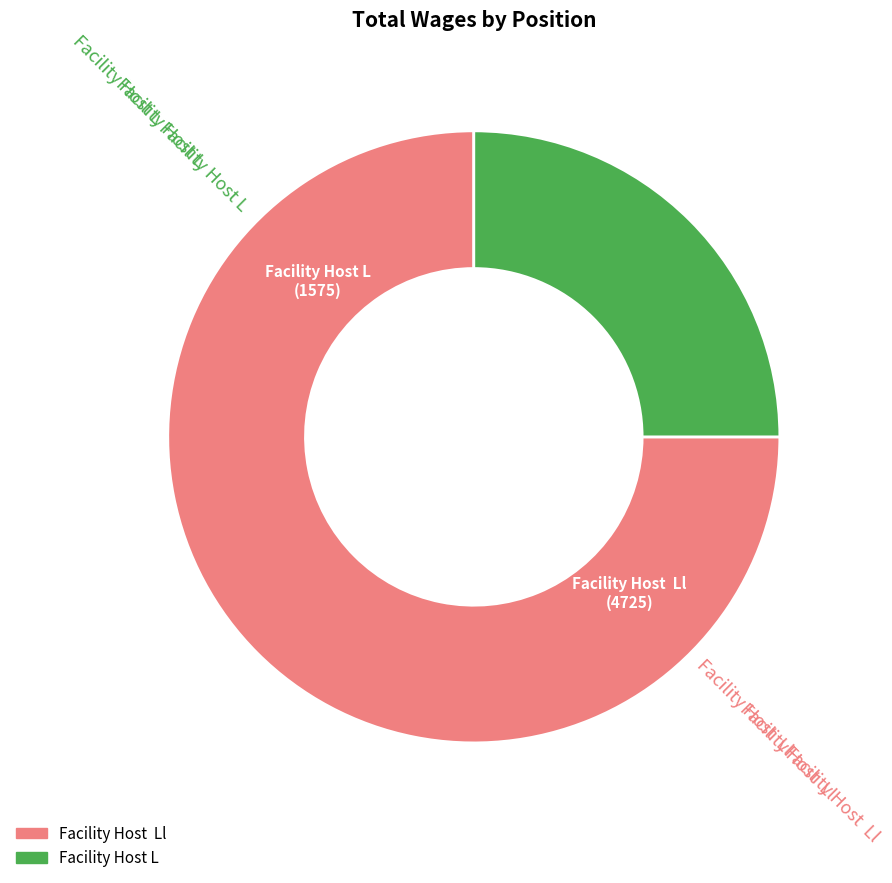

Is there a majority slice in this chart?

Yes